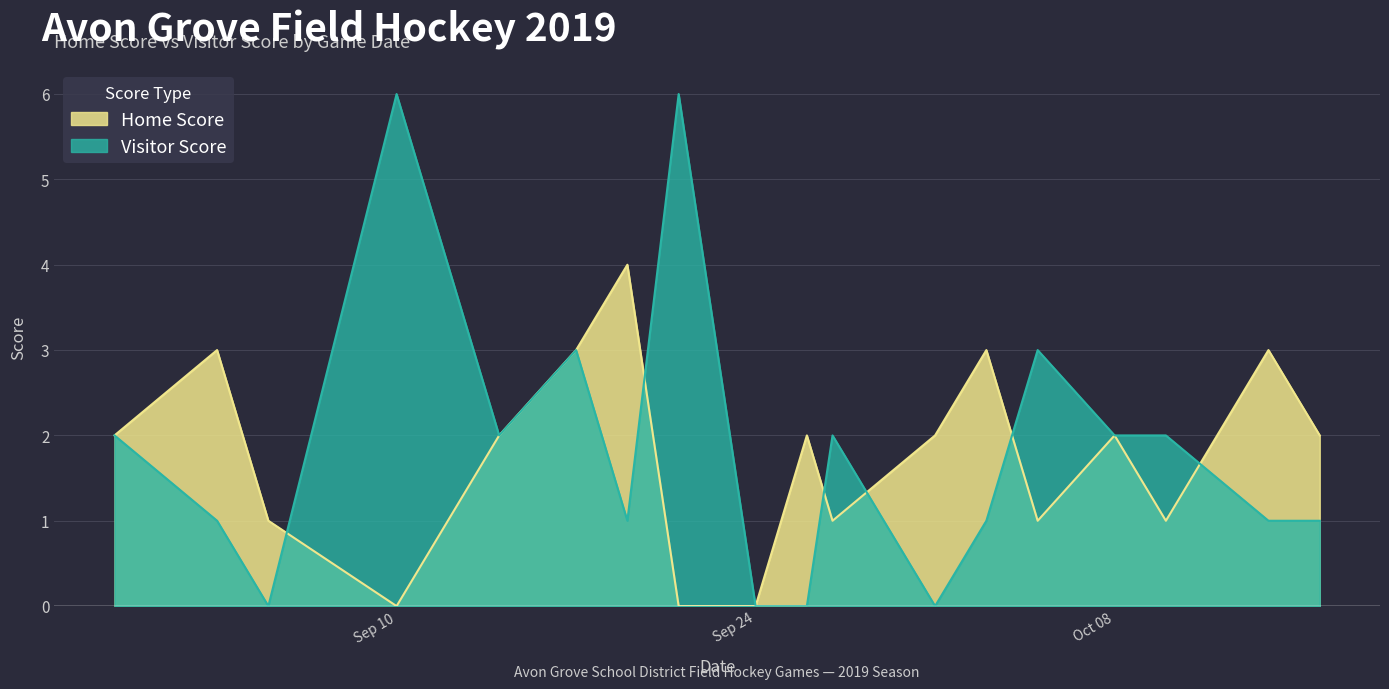

Is it true that Home Score equals 2 at 2019-09-14?

True